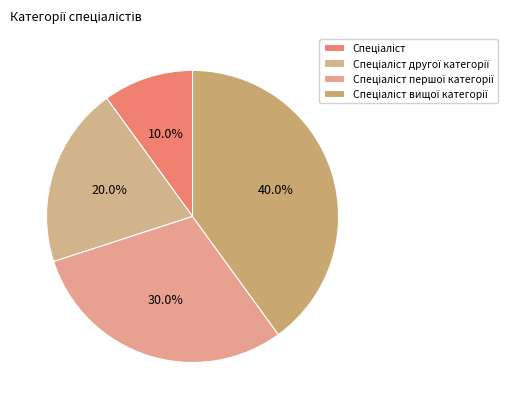

Which slice is the largest?

Спеціаліст вищої категорії